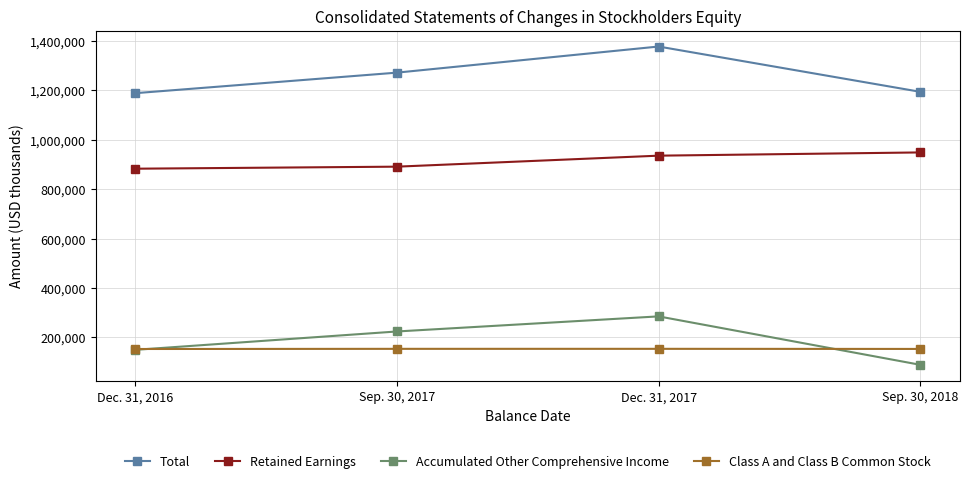

Which category has the highest value in the Total series?

Dec. 31, 2017